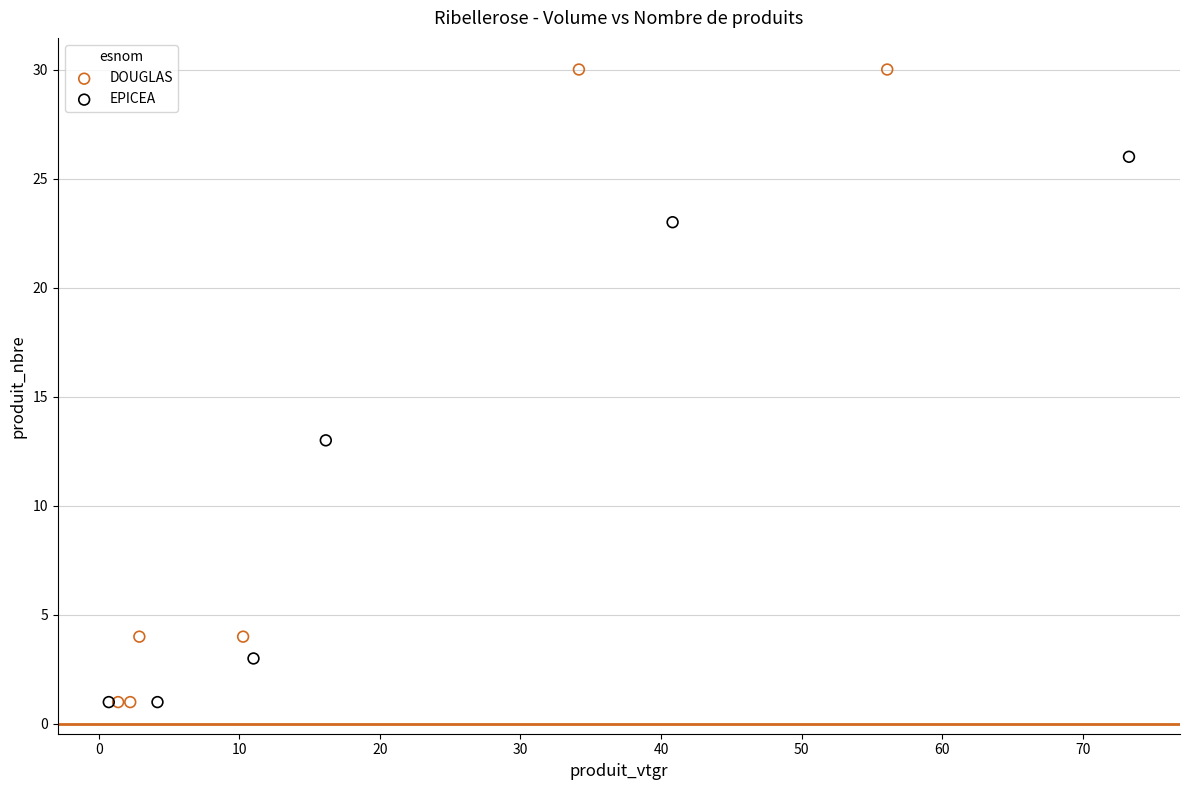

Which series reaches the maximum Y coordinate?

DOUGLAS